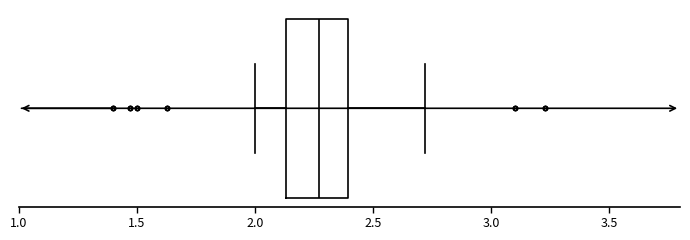

Read this box plot against the x-axis: the position of the median line, the range covered by the box, and the ends of both whiskers. The values are not printed on the chart, so give them approximately, as read against the axis.

median 2.25, box 2.15 to 2.40, whiskers 2.00 to 2.70